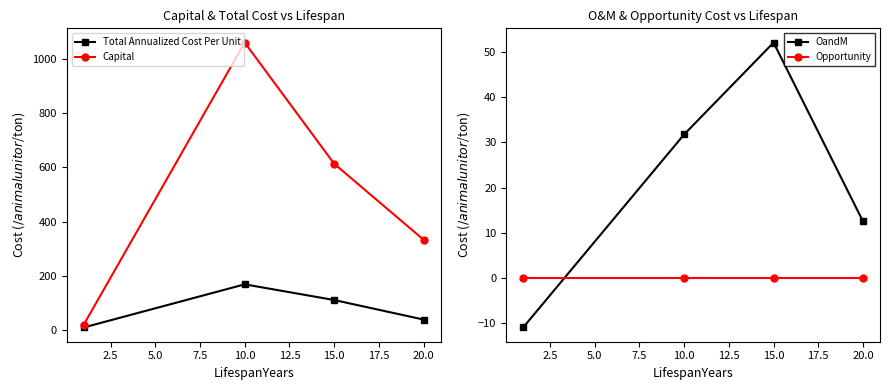

Is the value of Capital at 10.0 greater than the value of Total Annualized Cost Per Unit at 10.0?

Yes